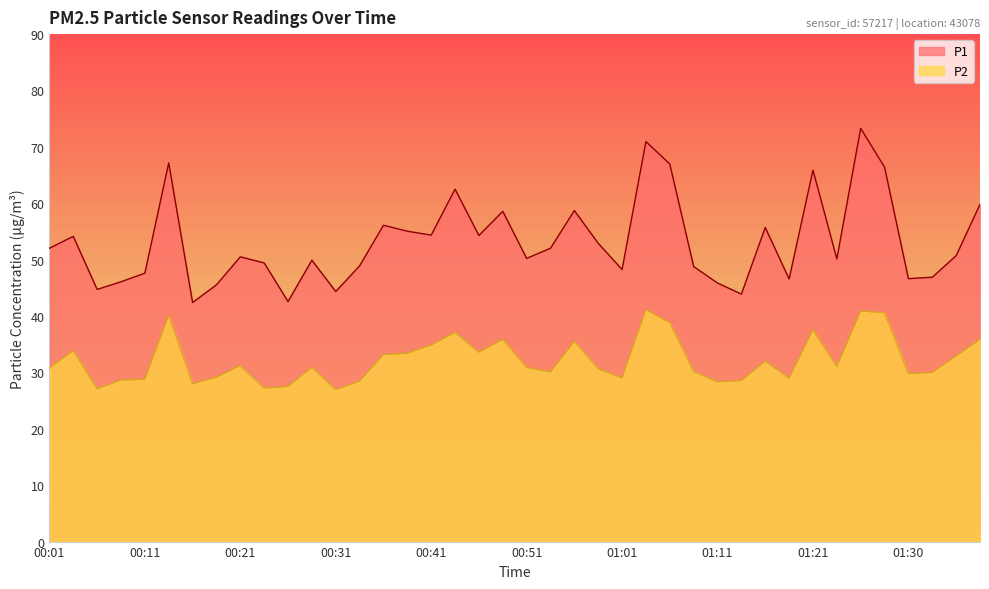

Count the number of categories in the chart.

40